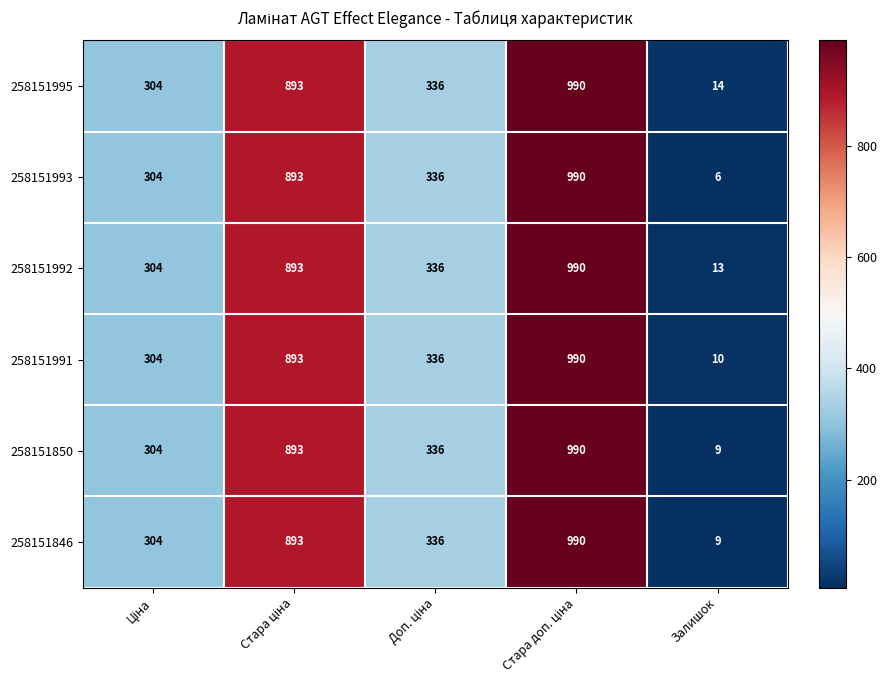

At how many categories does at least one series exceed 960?

1